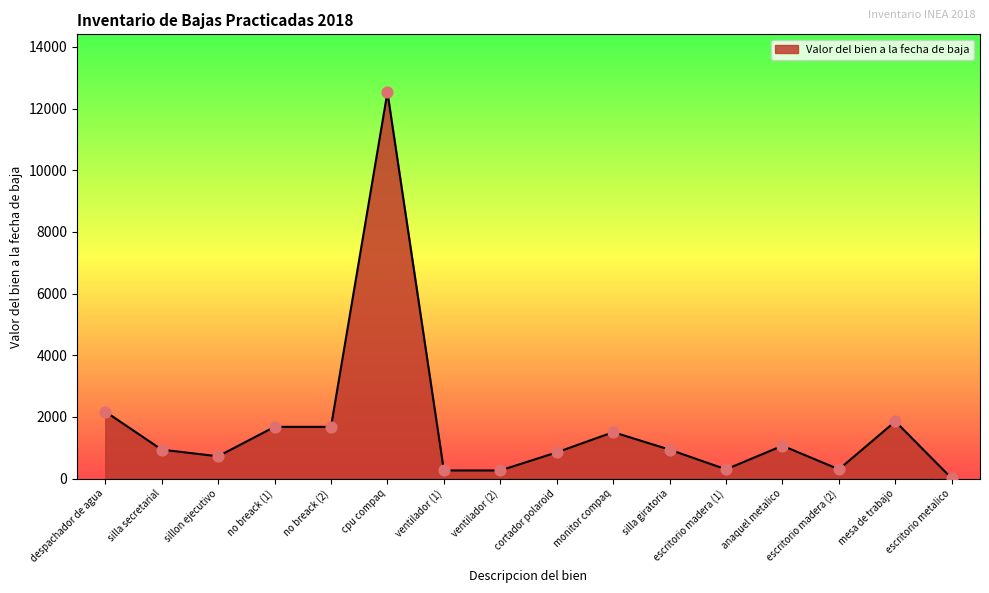

Approximately how many times larger is the value at cpu compaq compared to anaquel metalico?

11.7